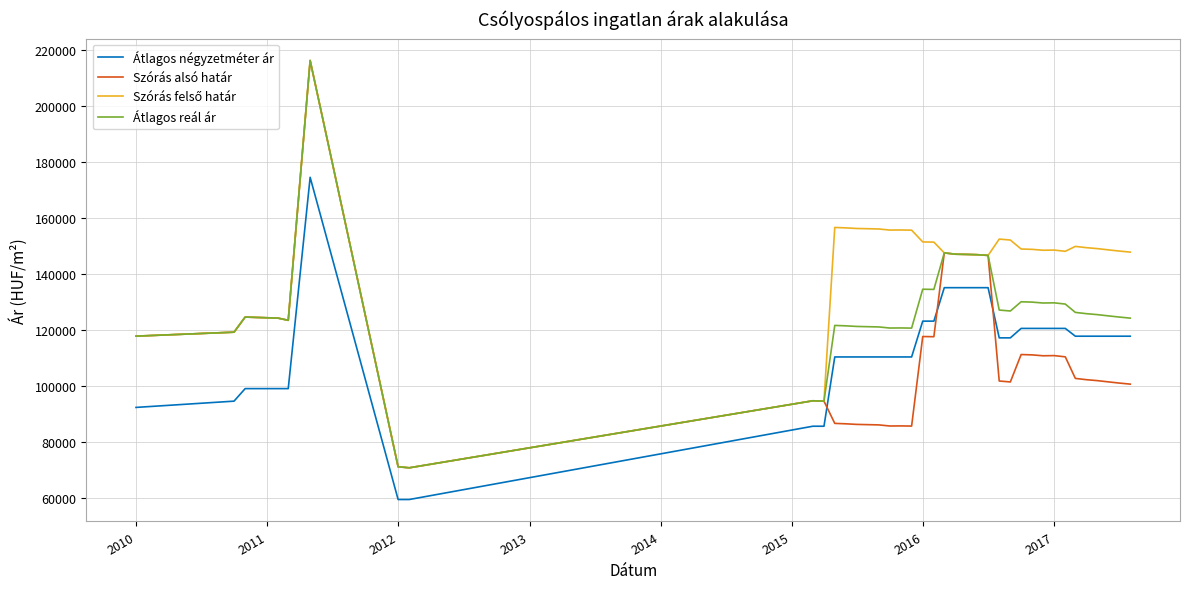

What is the maximum value for Átlagos reál ár?

216130